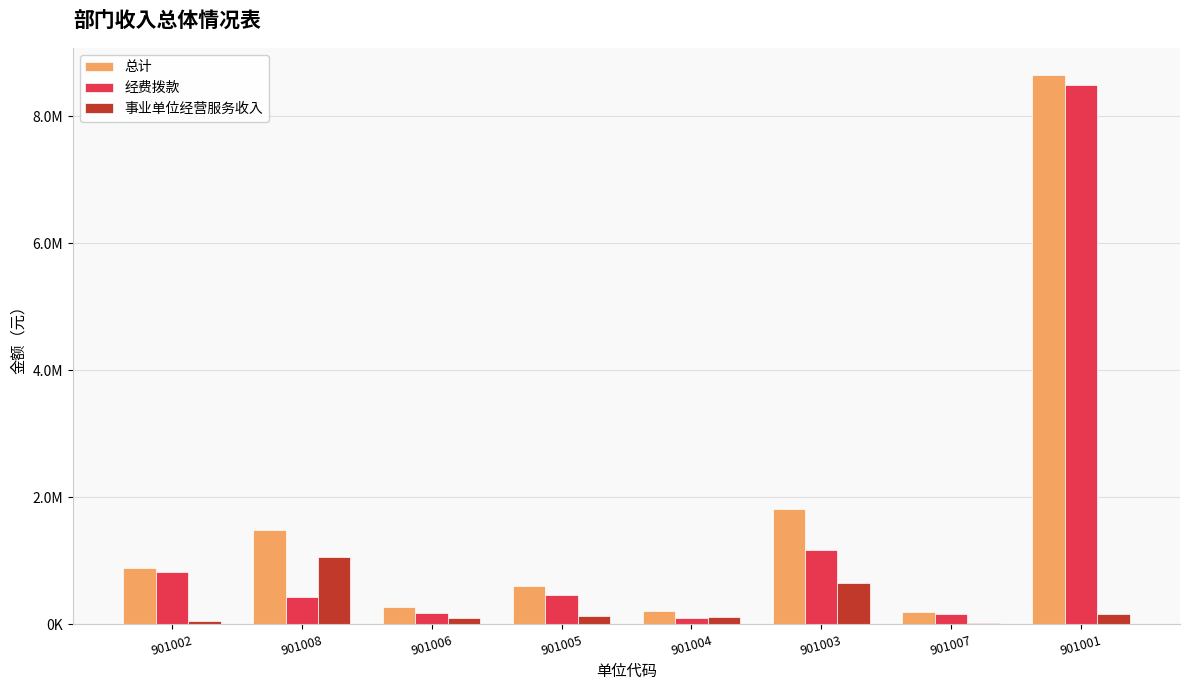

What is the spread (max minus min) of values at 901008?

1060000.0